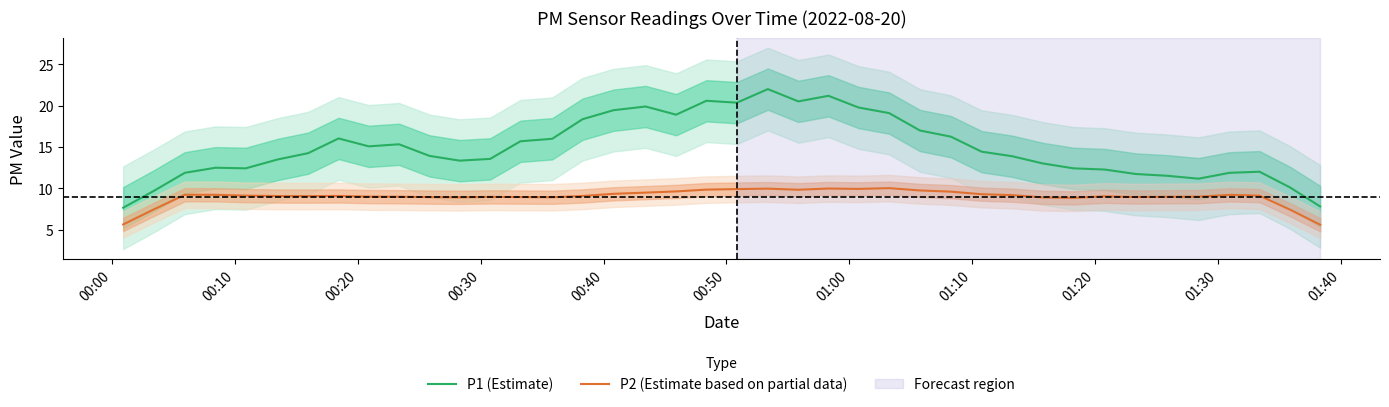

True or false: P2 (Estimate based on partial data) and P1 (Estimate) intersect in this chart.

False